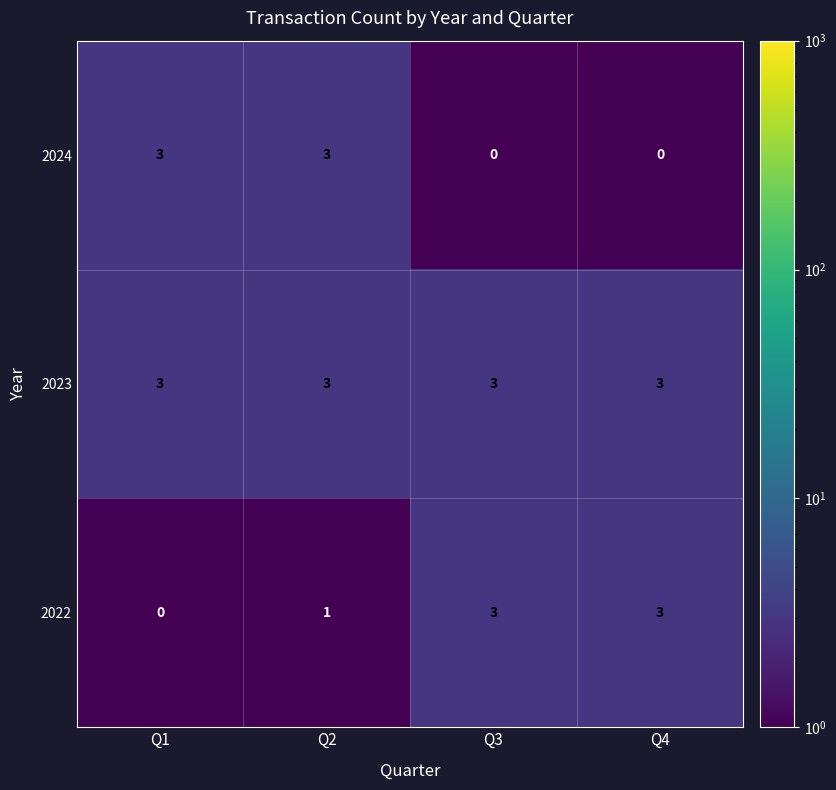

Between Q2 and Q3, which series saw the biggest shift?

2024